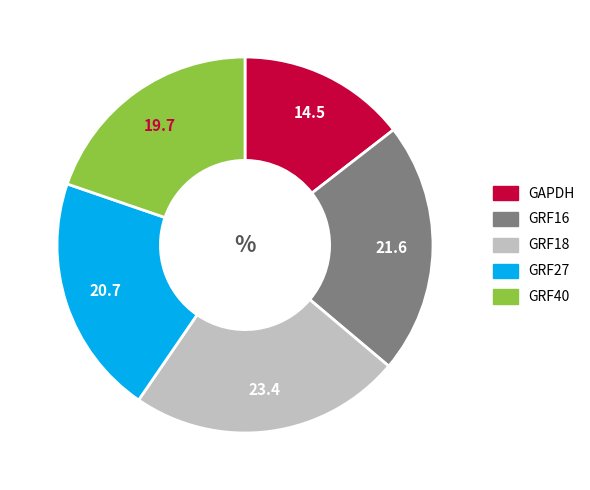

How many slices are in this pie chart?

5